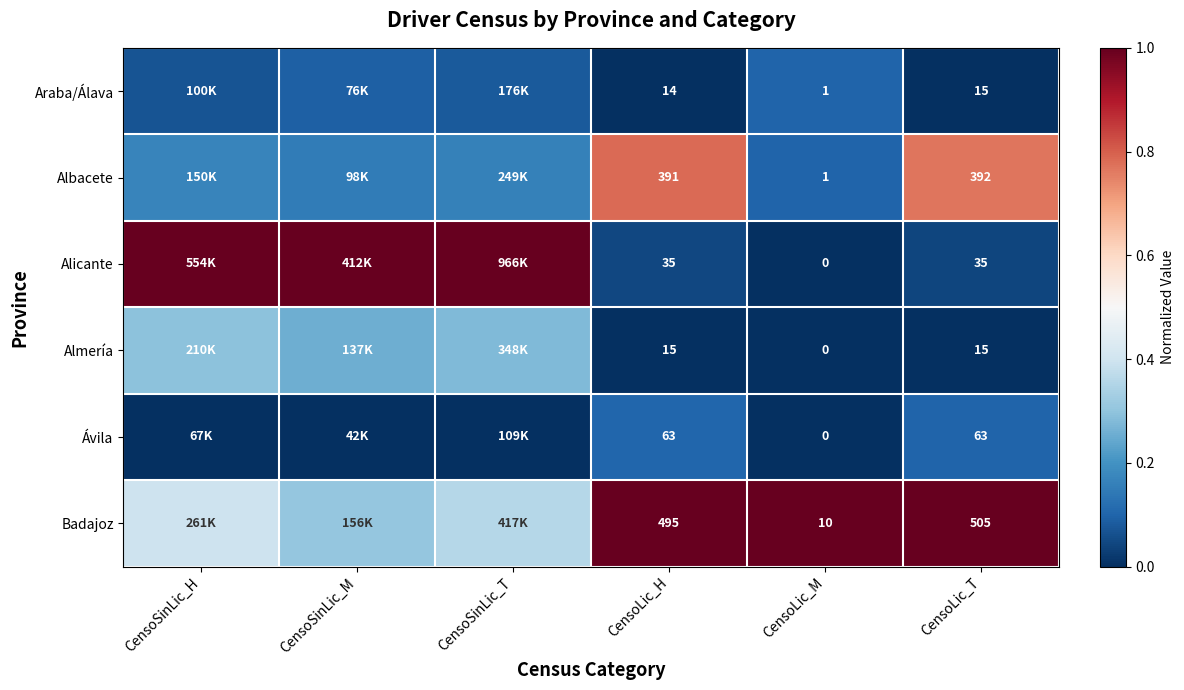

The Albacete series shows 0.8 at CensoLic_H. True or false?

True